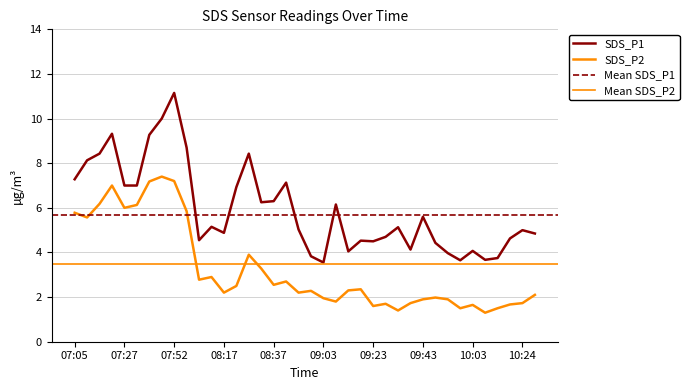

Which has a higher value, 08:42 or 07:42?

07:42